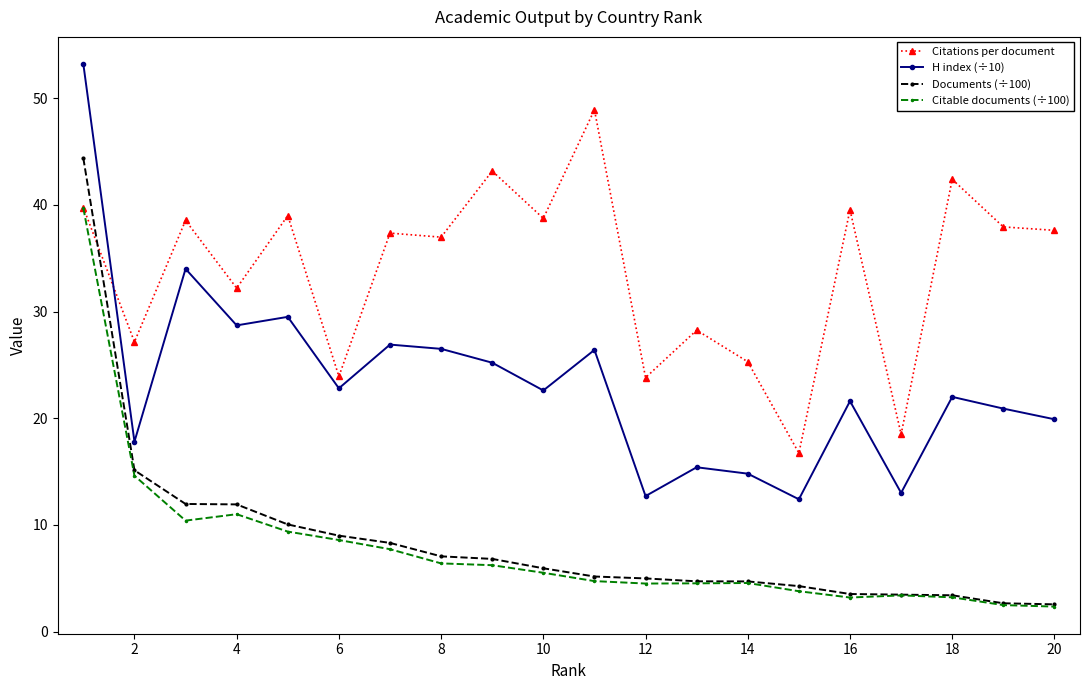

What is the value of the Citable documents (÷100) point at the 16th from the left?

3.2